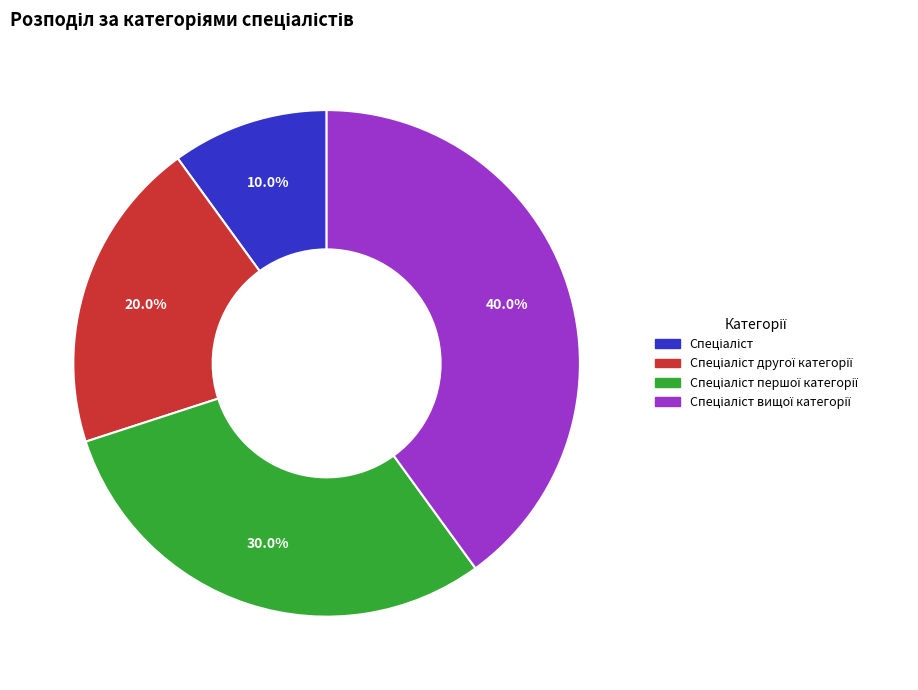

Does any single category account for the majority?

No